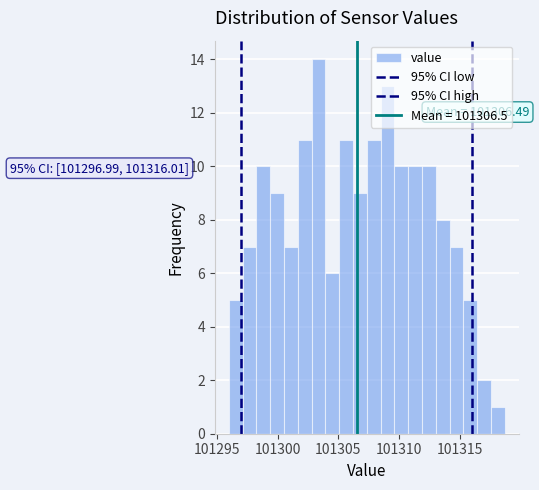

Around what value on the x-axis is the tallest bar? Give the approximate position of its centre, as read against the axis.

101303.5